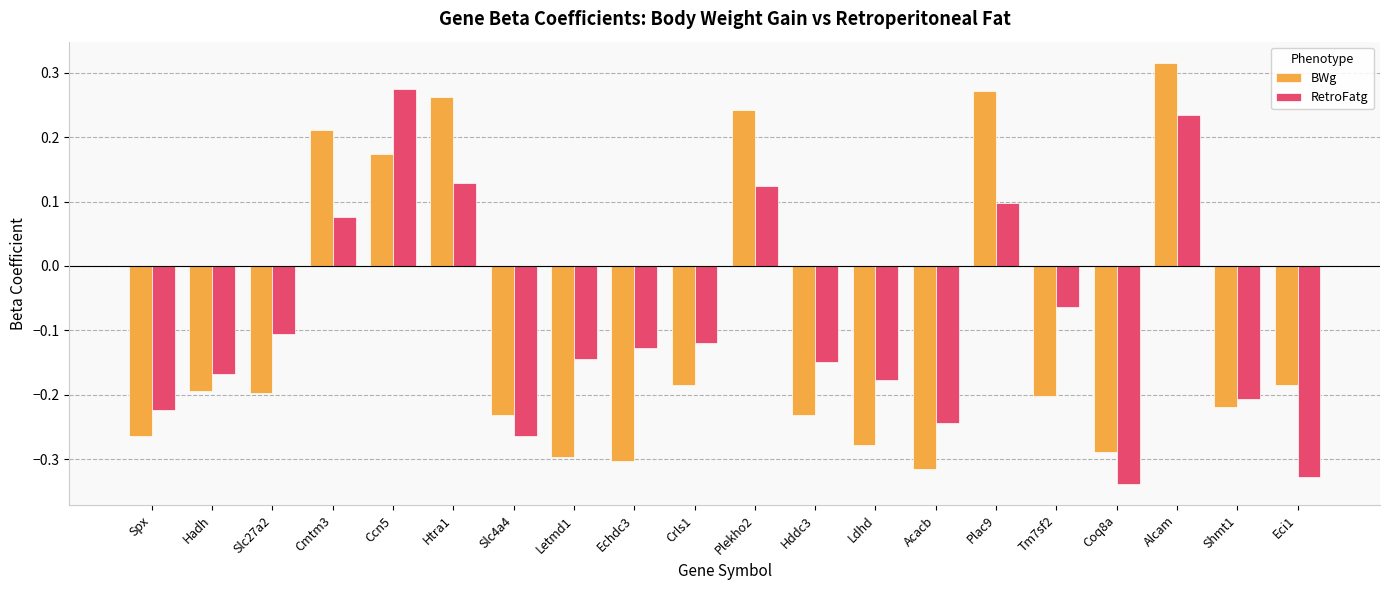

Between Ccn5 and Crls1, which series saw the biggest shift?

RetroFatg